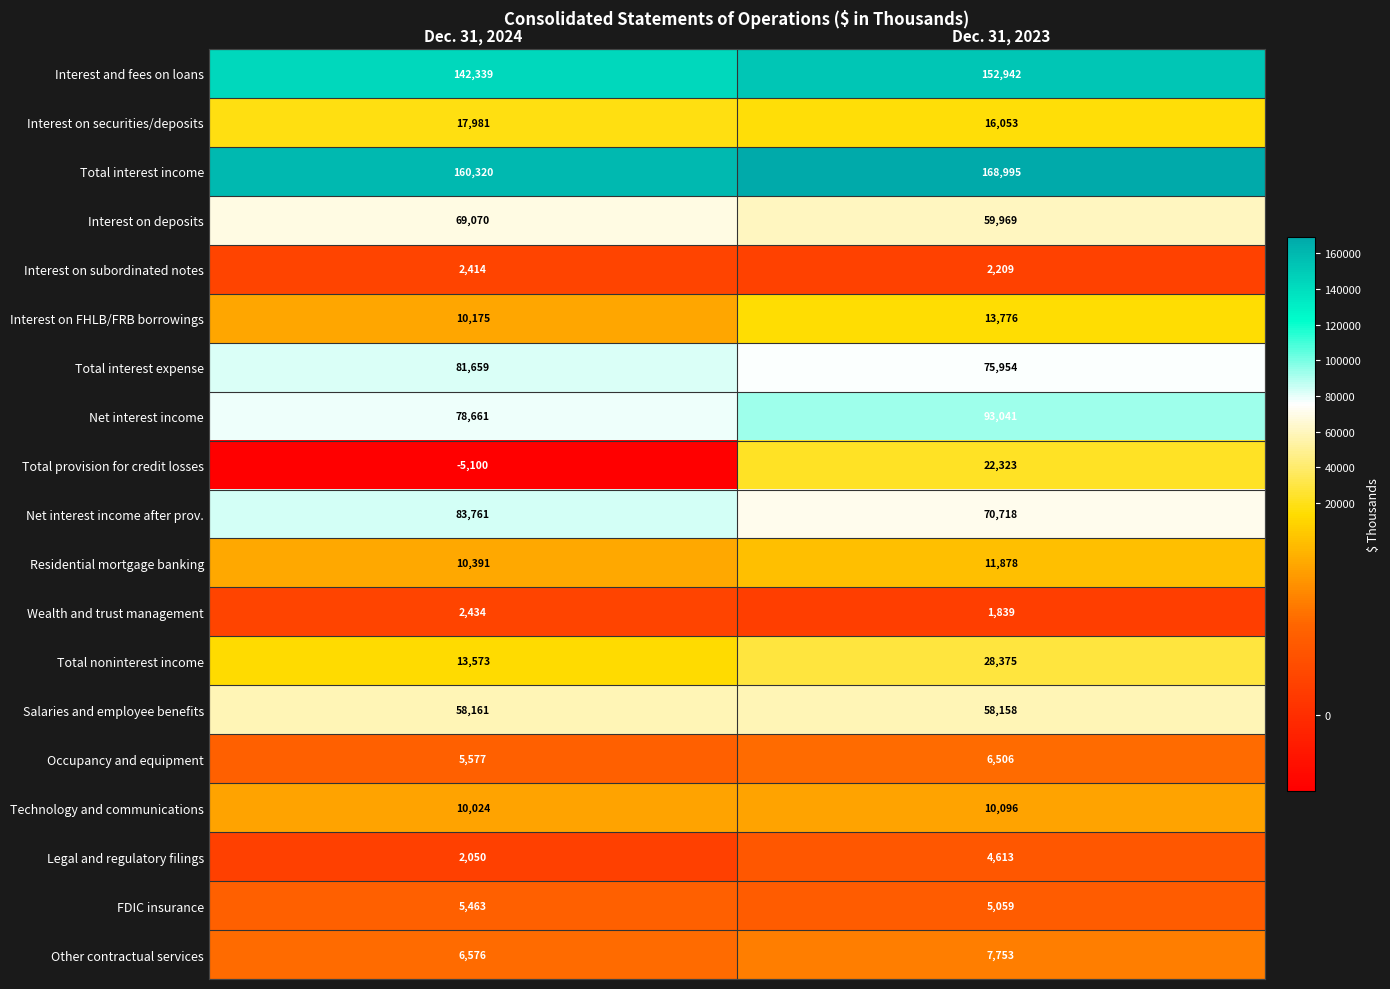

What is the difference between the maximum and minimum values in the Total interest expense series?

5705